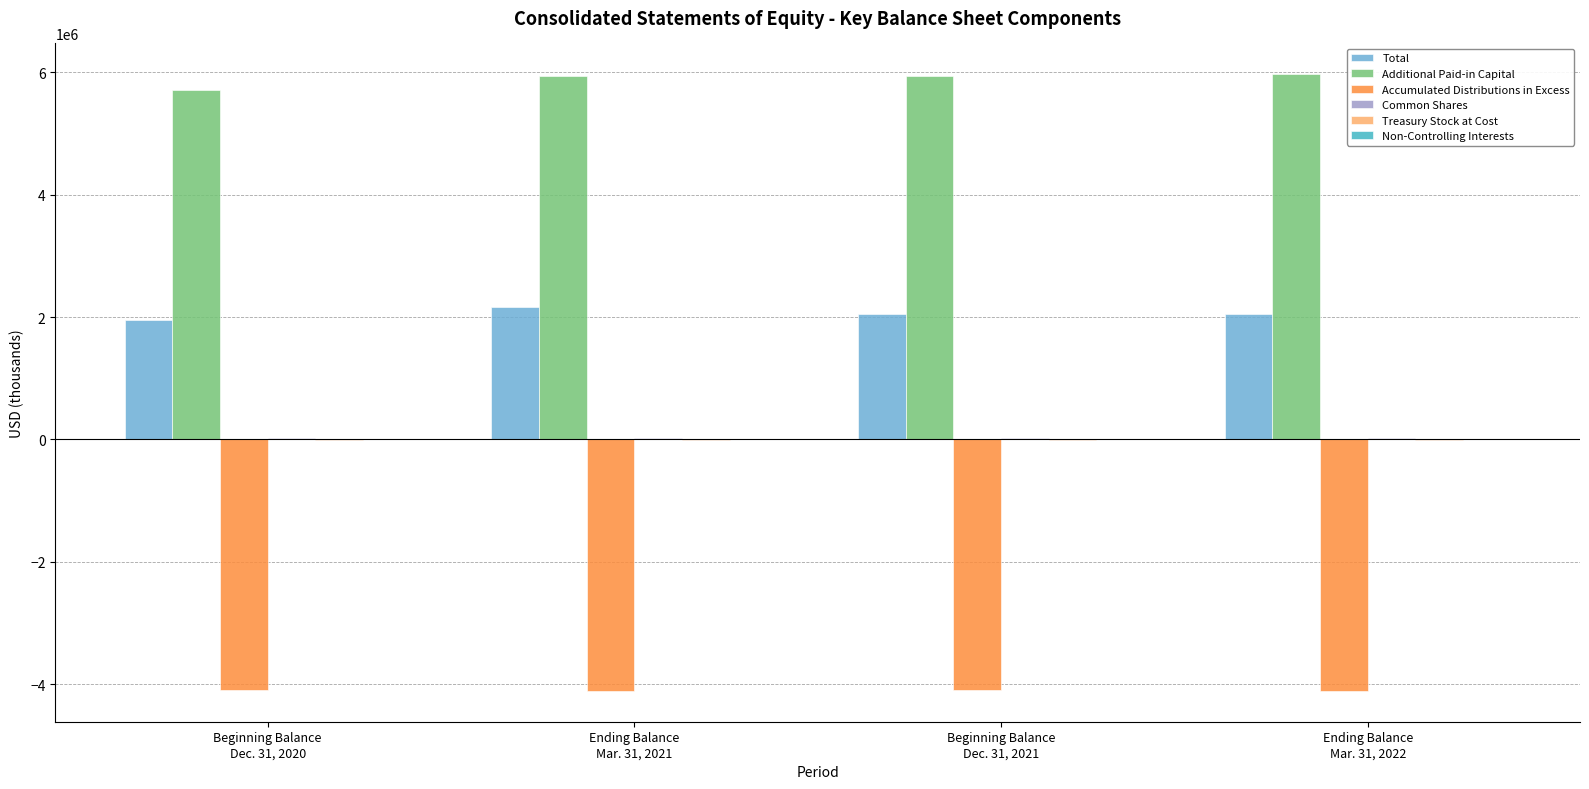

How many series are shown in this chart?

6